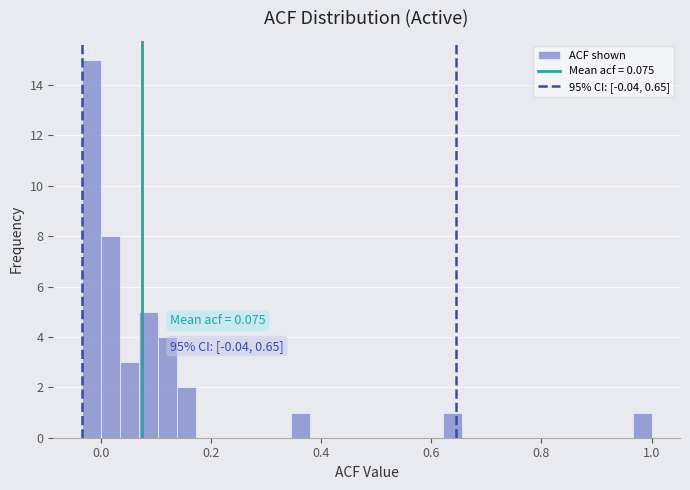

Read against the x-axis, roughly where is the centre of the tallest bar?

-0.02